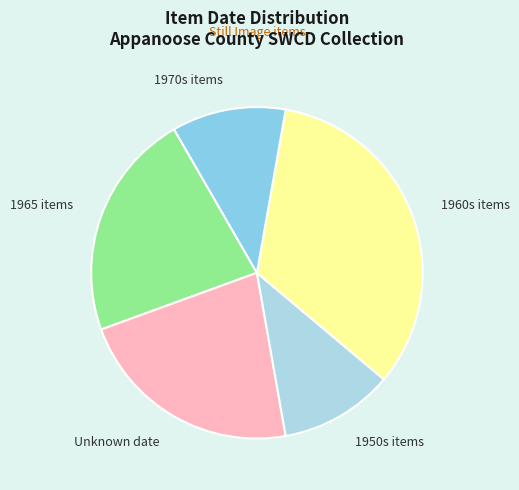

Is there any slice that represents more than half of the pie?

No